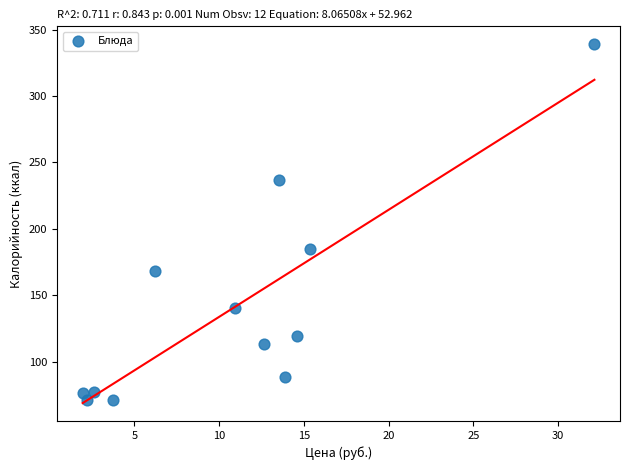

What Y value in the scatter plot is closest to 205?

185